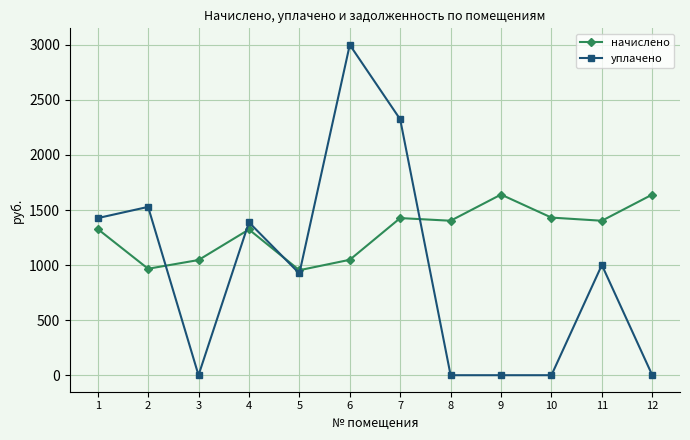

Is it true that начислено equals 720.5 at 3?

False